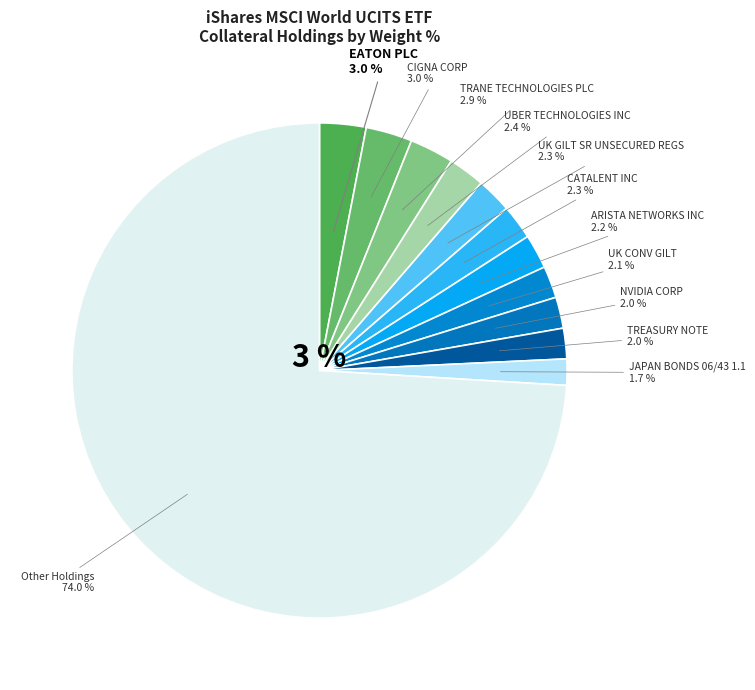

Combined, do CIGNA CORP and TREASURY NOTE account for over 50%?

No